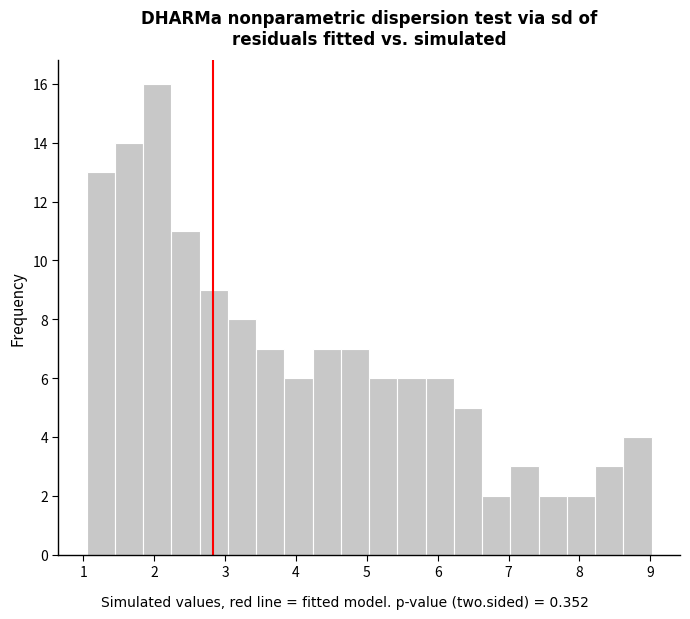

Read against the x-axis, roughly where is the centre of the tallest bar?

2.0